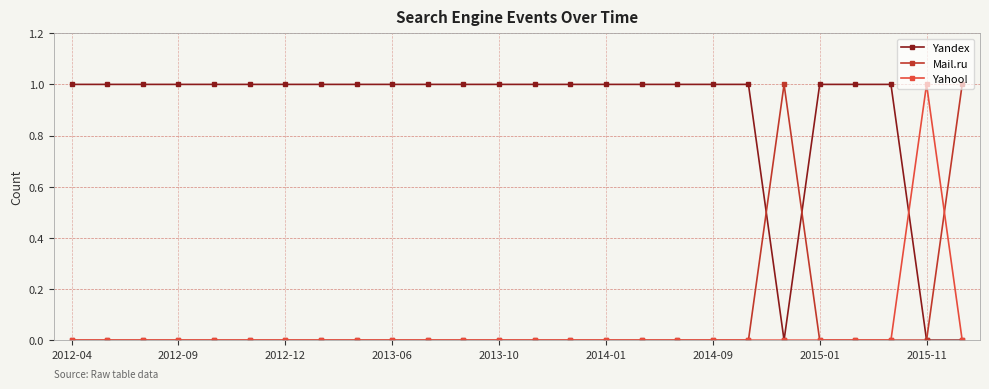

Which series has the largest total across all categories?

Yandex